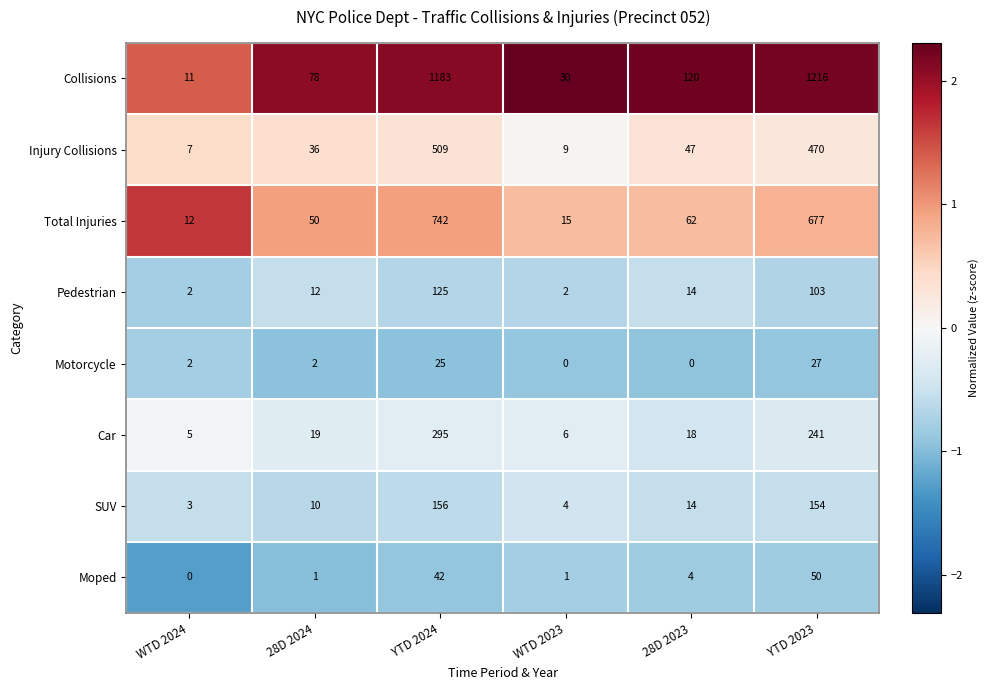

At which category is the sum across all series the highest?

YTD 2024